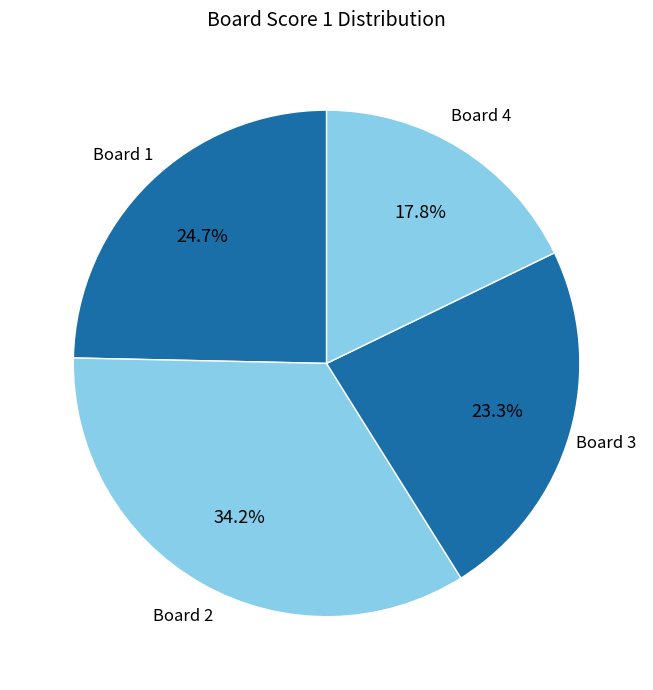

What is the largest slice in the pie chart?

2